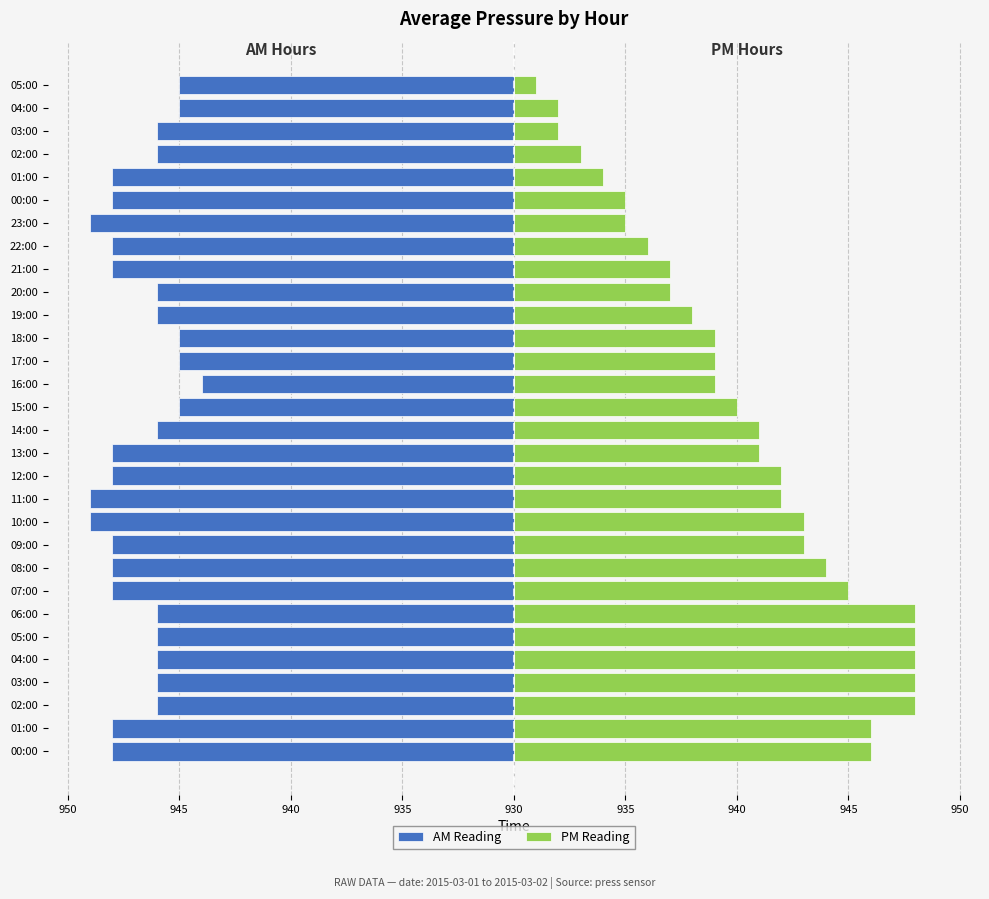

Which has a higher value, 14:00 or 08:00?

14:00